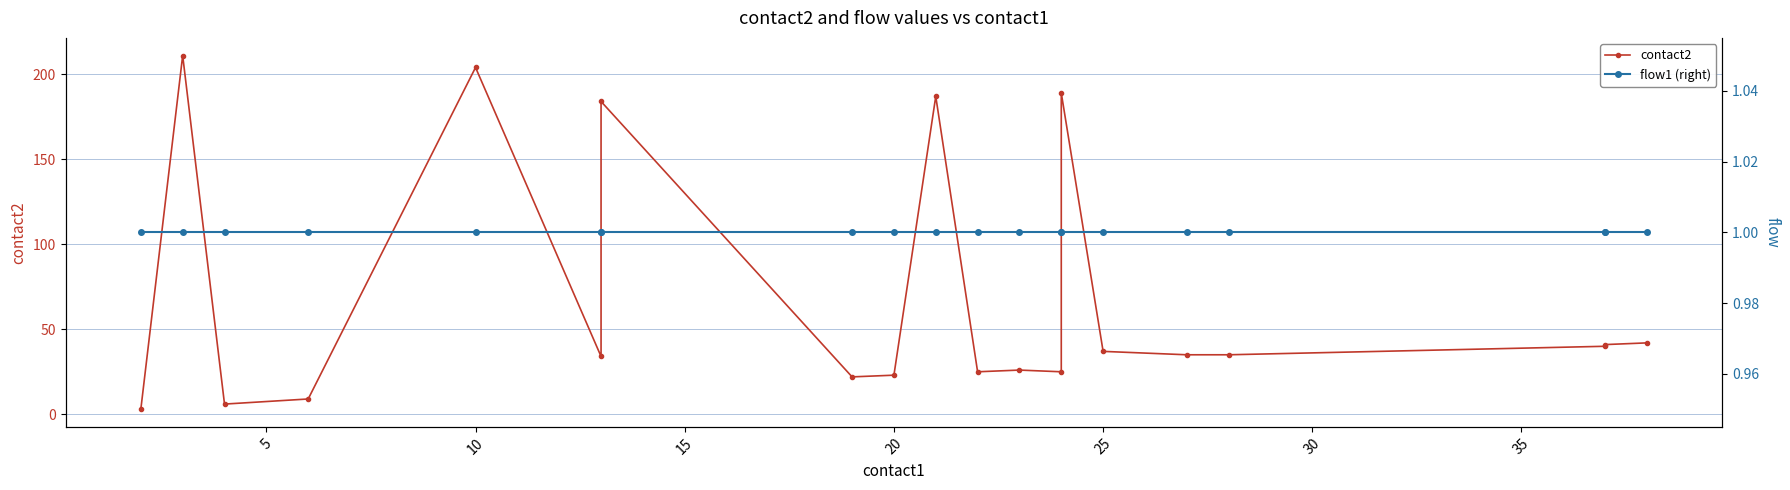

True or false: contact2 and flow1 (right) cross at least once.

False